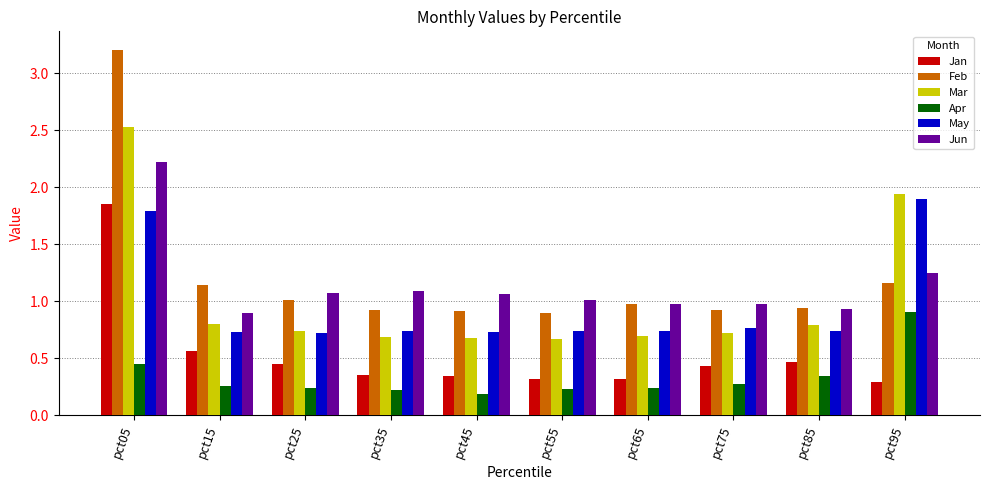

What is the approximate value of Jun at pct65?

1.0